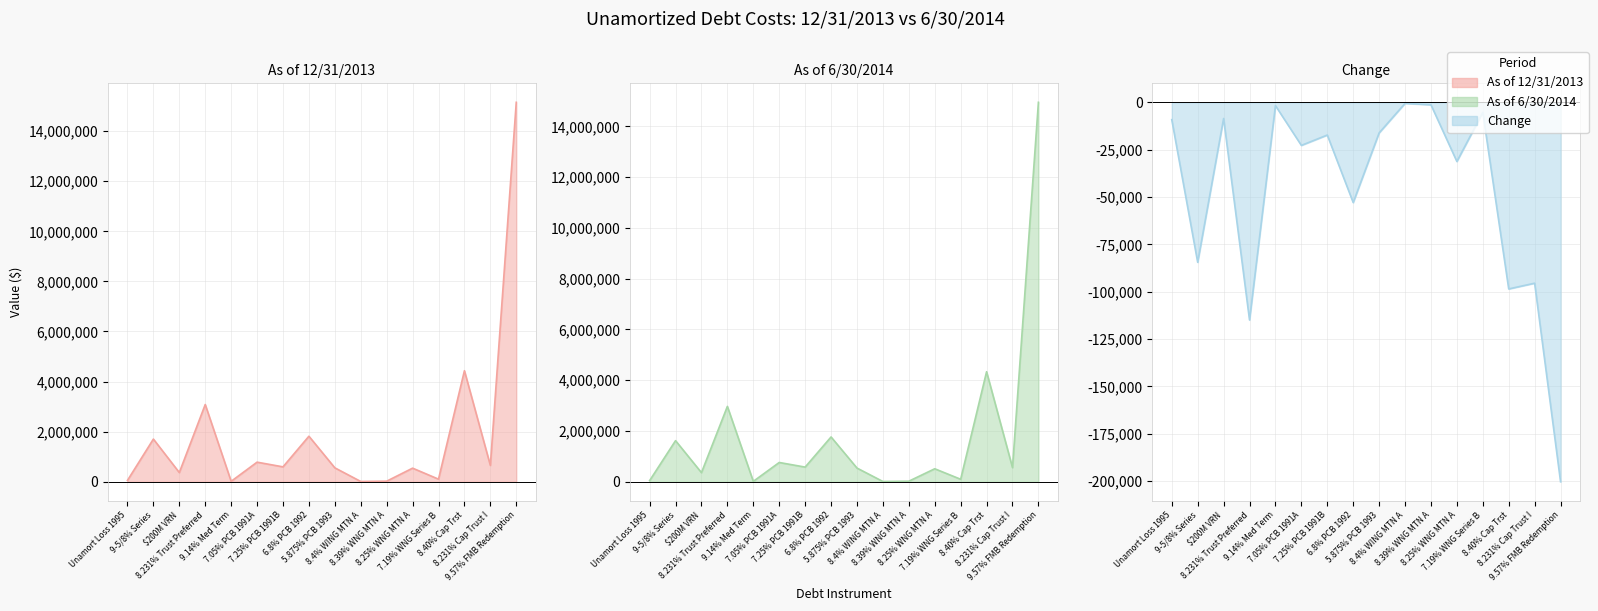

True or false: As of 12/31/2013 line and As of 6/30/2014 line cross at least once.

False